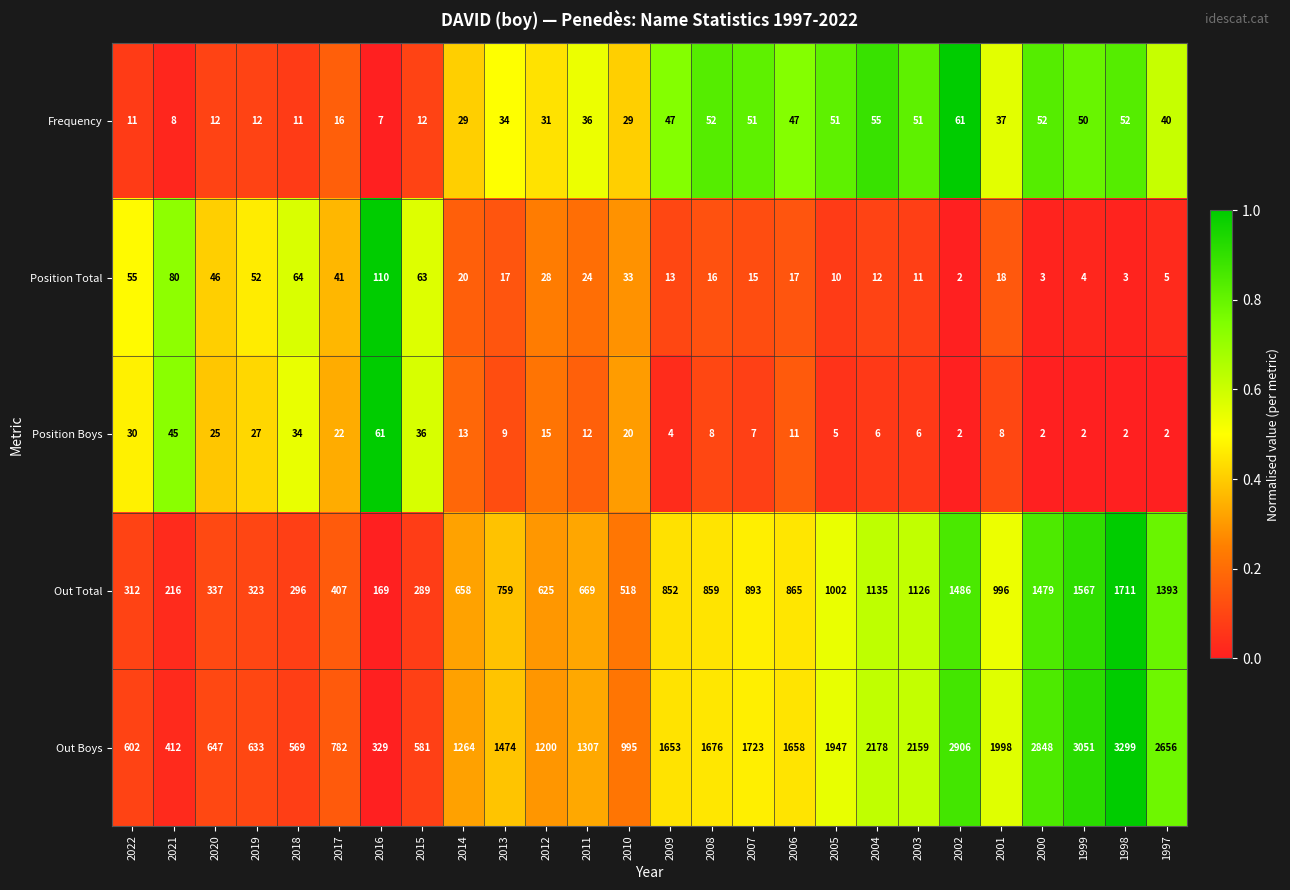

What is the maximum value shown in the chart?

3299